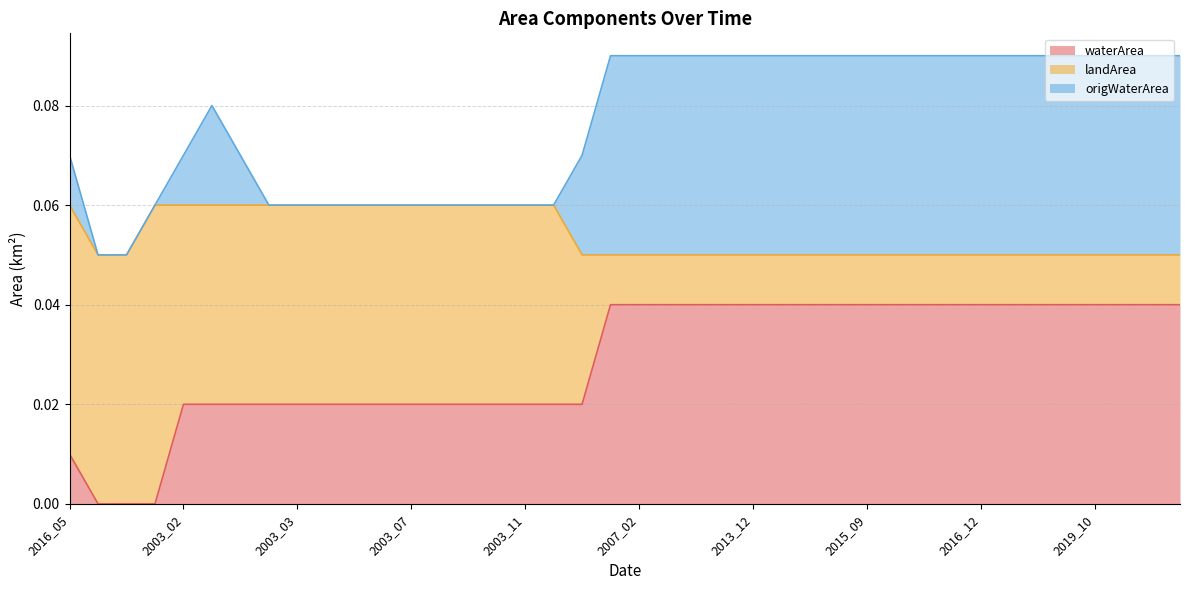

Where is waterArea nearest to the value 0?

1998_08